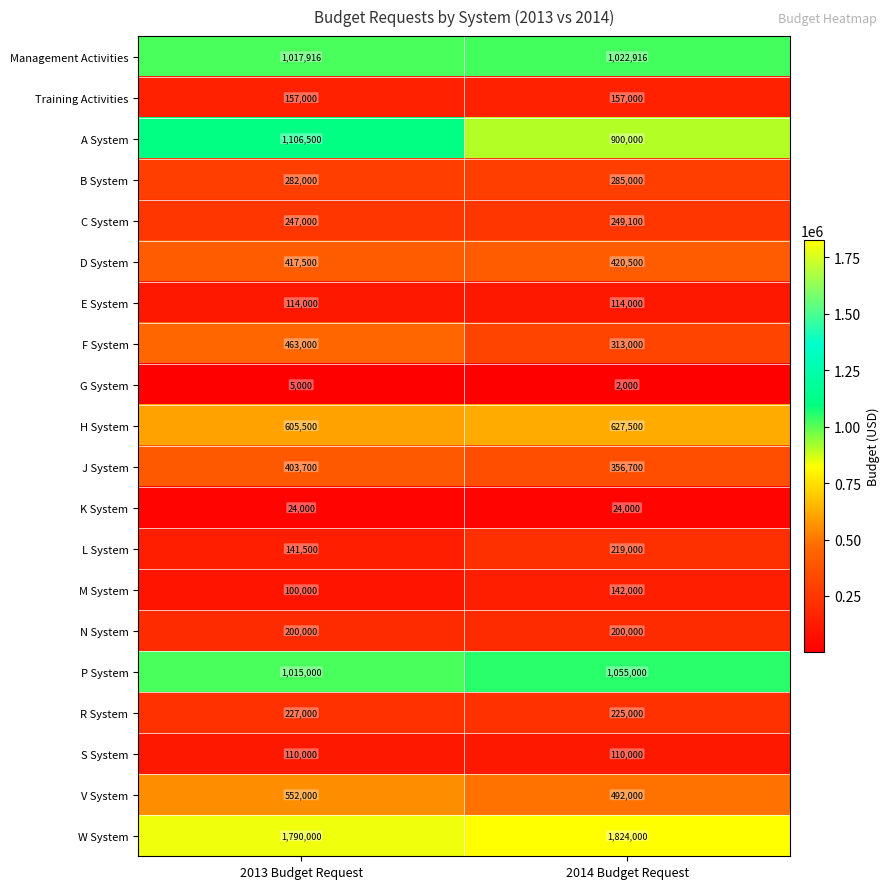

Which series changed the most between 2013 Budget Request and 2014 Budget Request?

A System